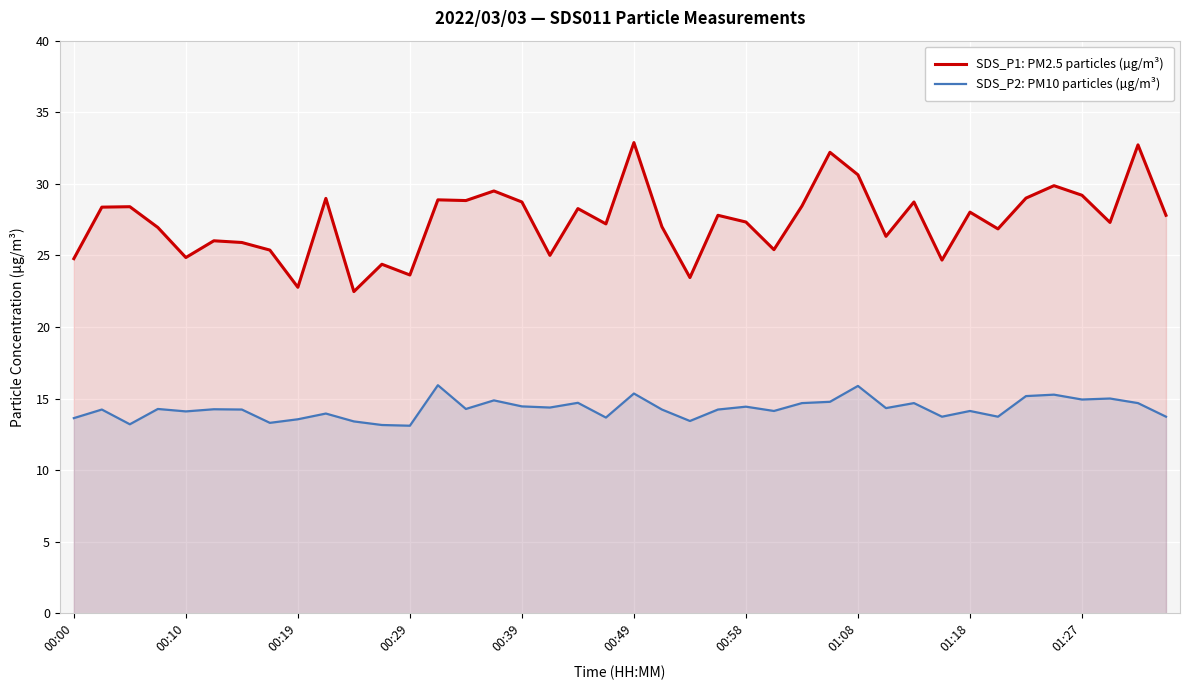

What is the average value of the SDS_P1: PM2.5 particles (µg/m³) series?

27.4